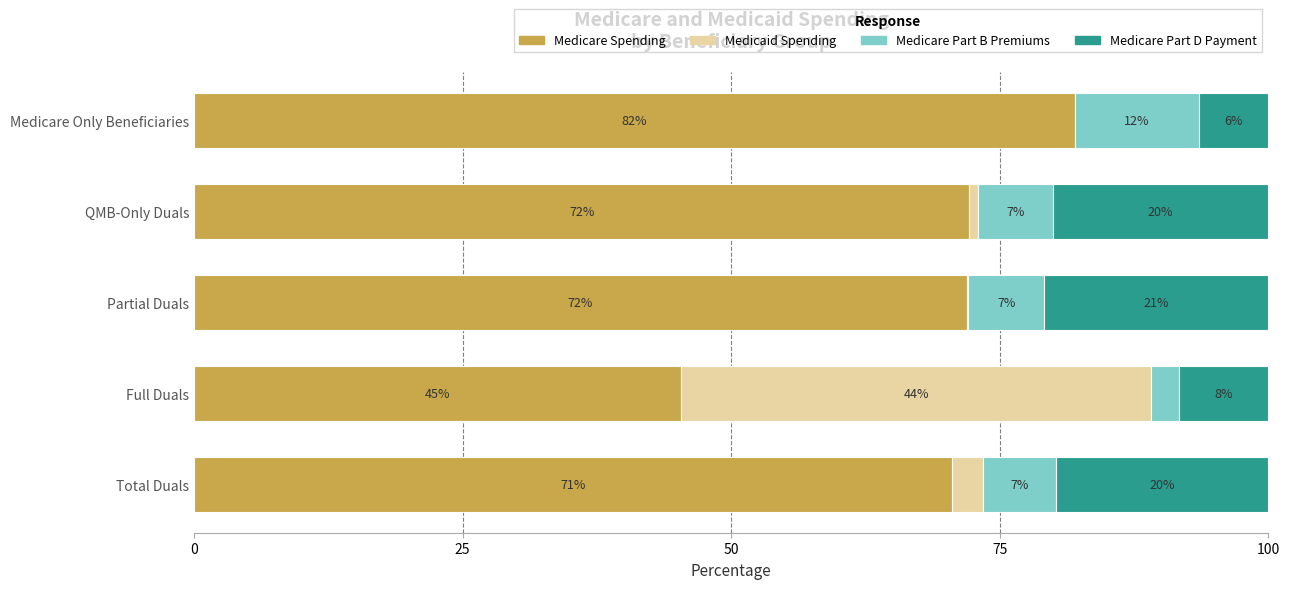

Is it true that Medicare Spending equals 110.3 at Partial Duals?

False